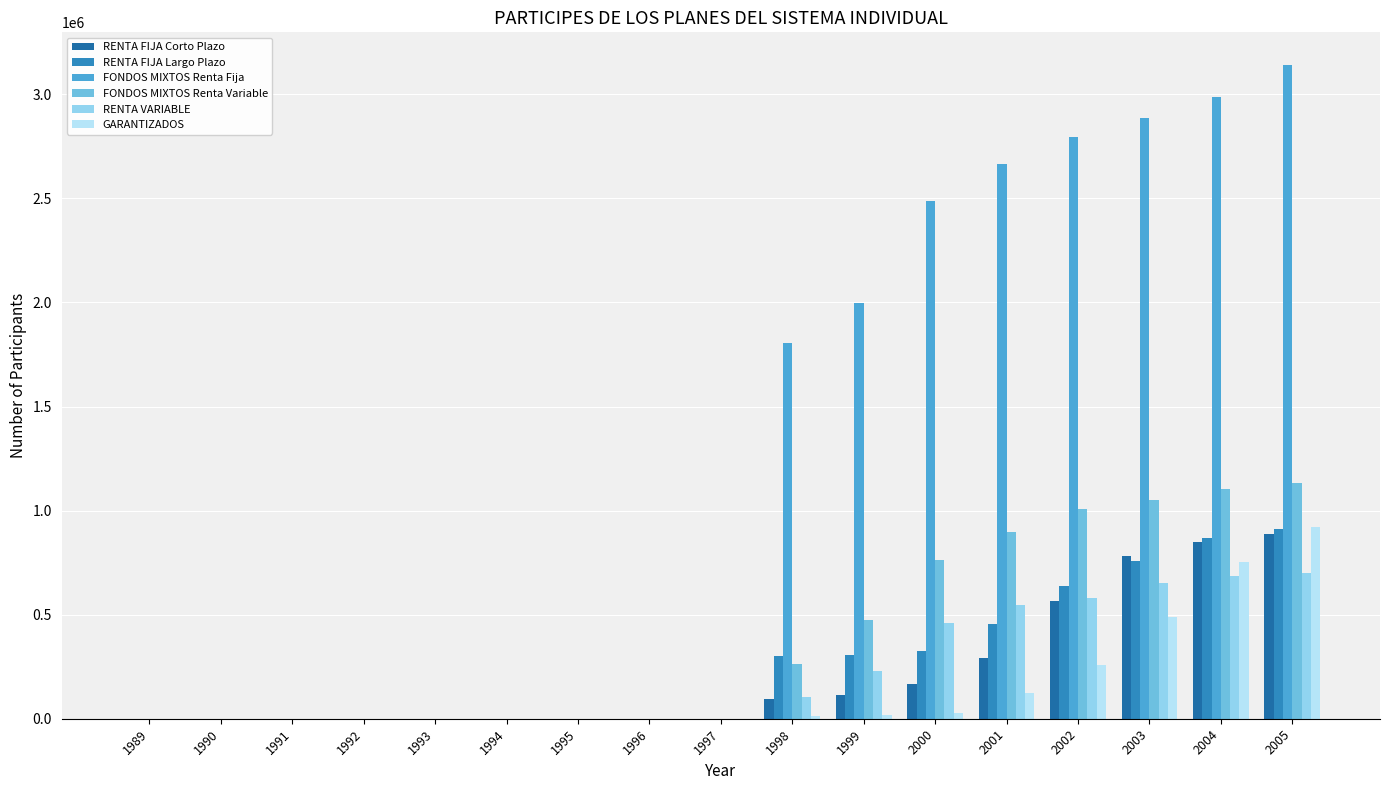

Reading left to right, list all the values displayed in this chart.

RENTA FIJA Corto Plazo: 1989=0	1990=0	1991=0	1992=0	1993=0	1994=0	1995=0	1996=0	1997=0	1998=93337	1999=115186	2000=167146	2001=289916	2002=564429	2003=782361	2004=848164	2005=889655
RENTA FIJA Largo Plazo: 1989=0	1990=0	1991=0	1992=0	1993=0	1994=0	1995=0	1996=0	1997=0	1998=303738	1999=305157	2000=325990	2001=457505	2002=636708	2003=757430	2004=869797	2005=910470
FONDOS MIXTOS Renta Fija: 1989=0	1990=0	1991=0	1992=0	1993=0	1994=0	1995=0	1996=0	1997=0	1998=1804764	1999=1996946	2000=2485079	2001=2666168	2002=2796763	2003=2884474	2004=2989012	2005=3140558
FONDOS MIXTOS Renta Variable: 1989=0	1990=0	1991=0	1992=0	1993=0	1994=0	1995=0	1996=0	1997=0	1998=265081	1999=472039	2000=762915	2001=897569	2002=1008931	2003=1049367	2004=1103265	2005=1132798
RENTA VARIABLE: 1989=0	1990=0	1991=0	1992=0	1993=0	1994=0	1995=0	1996=0	1997=0	1998=104135	1999=227946	2000=462038	2001=546579	2002=580868	2003=651246	2004=683338	2005=699940
GARANTIZADOS: 1989=0	1990=0	1991=0	1992=0	1993=0	1994=0	1995=0	1996=0	1997=0	1998=11691	1999=15783	2000=27424	2001=123426	2002=260155	2003=487439	2004=750906	2005=923139